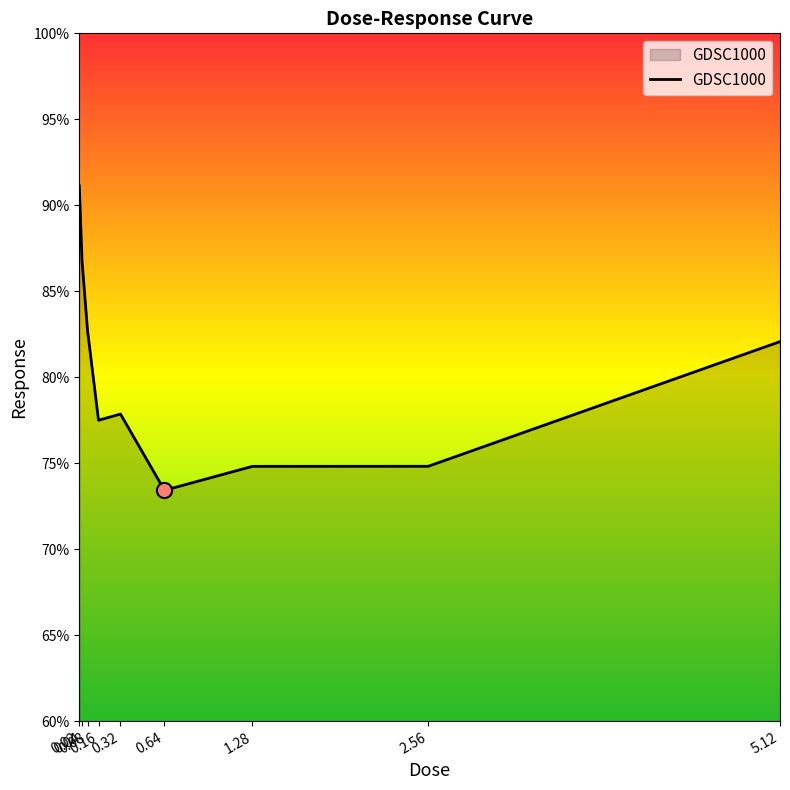

What is the ratio of the value at 0.08 to the value at 0.16?

1.1